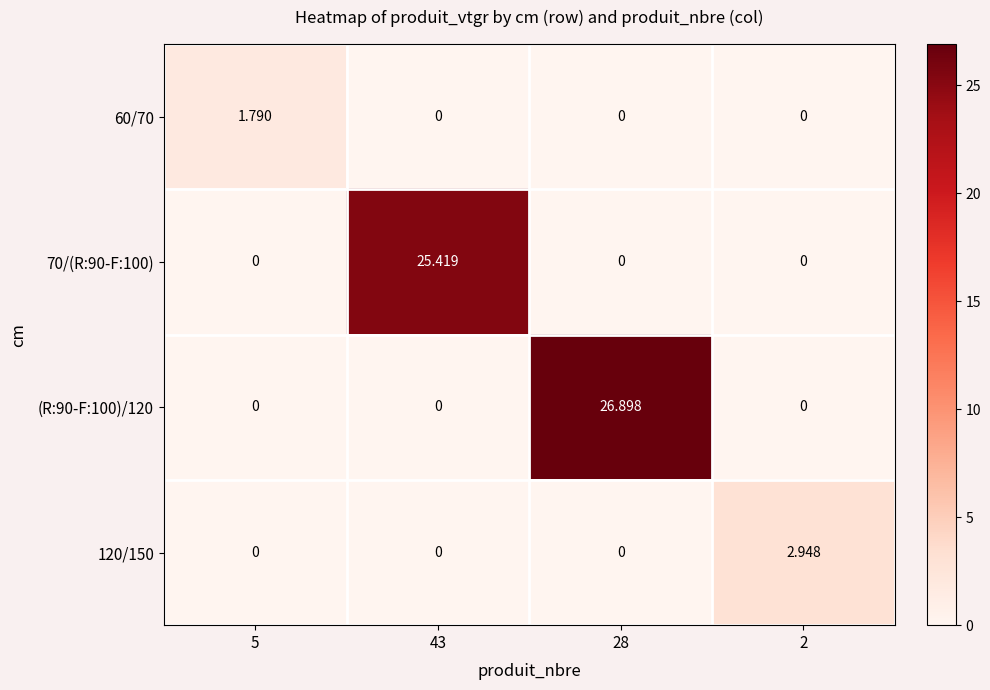

Is the value of 70/(R:90-F:100) at 43 greater than the value of 60/70 at 28?

Yes